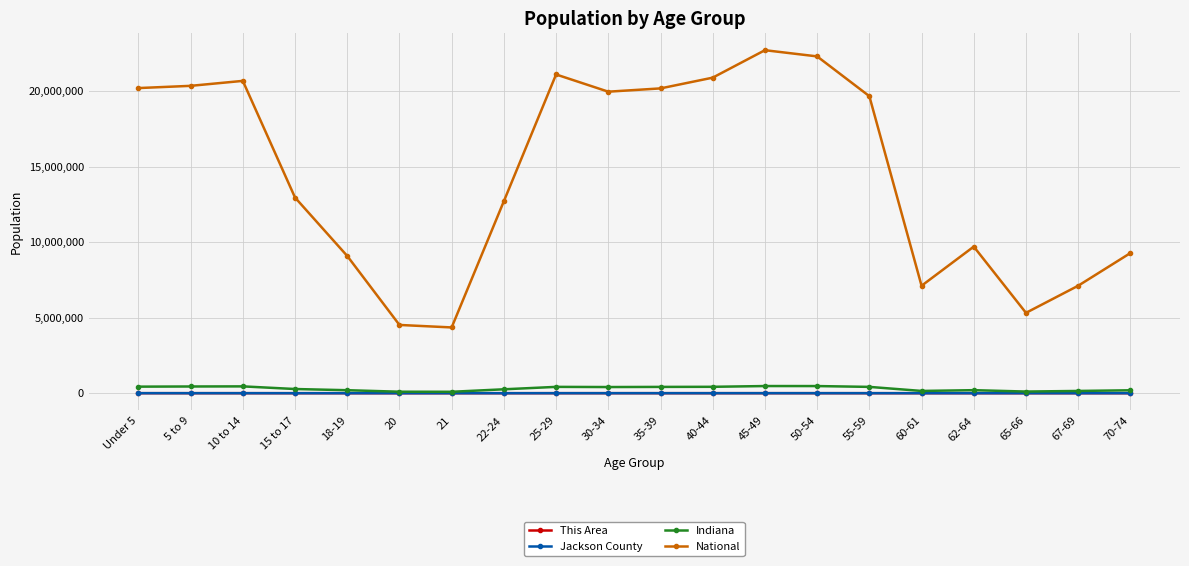

Between 50-54 and 67-69, which series saw the biggest shift?

National